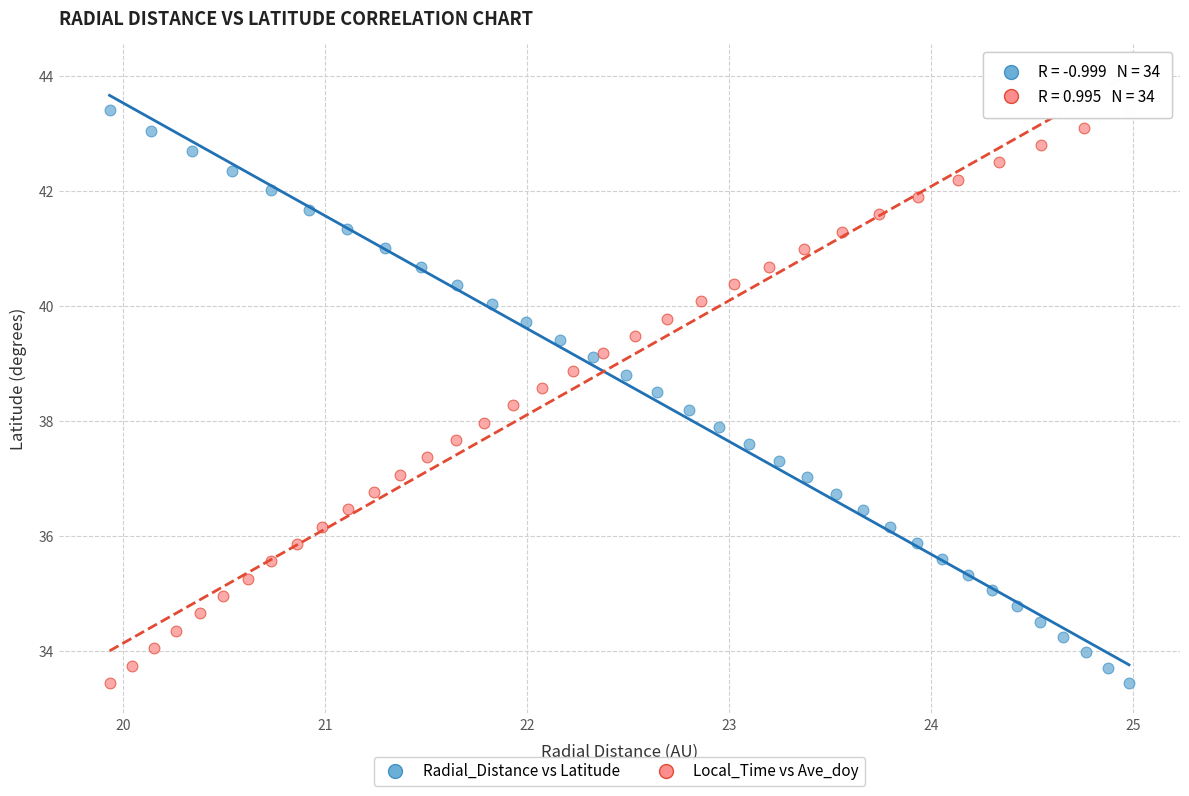

What are all the series names shown in the legend?

Radial_Distance vs Latitude, Local_Time vs Ave_doy